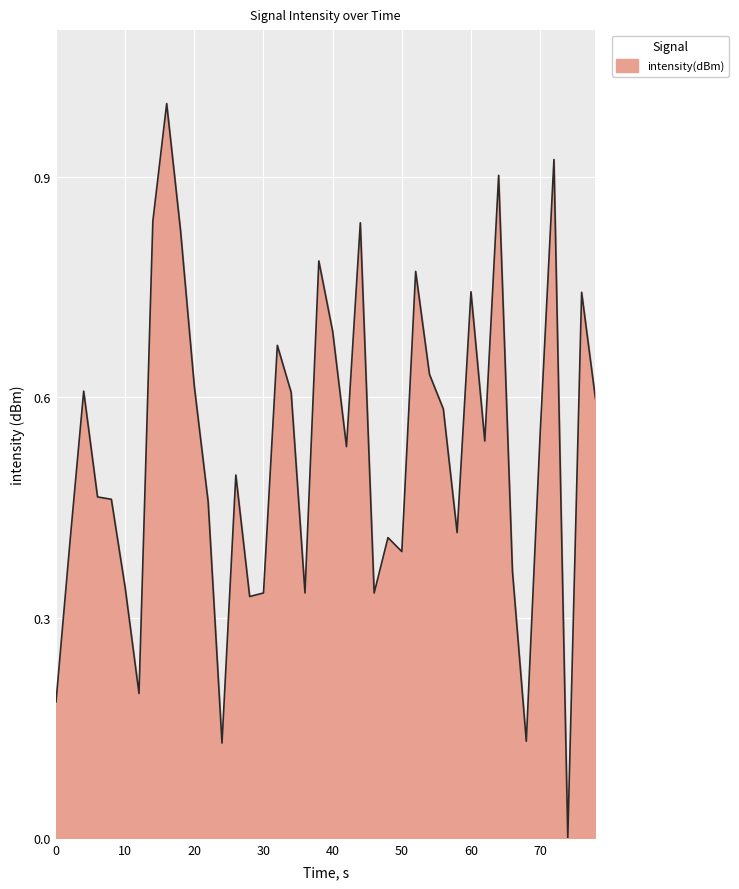

What is the difference between the maximum and minimum values?

1.0